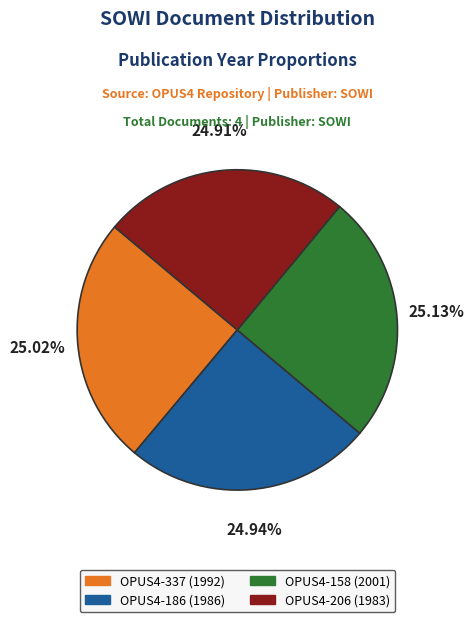

What is the ratio of the value at OPUS4-158 (2001) to the value at OPUS4-206 (1983)?

1.0